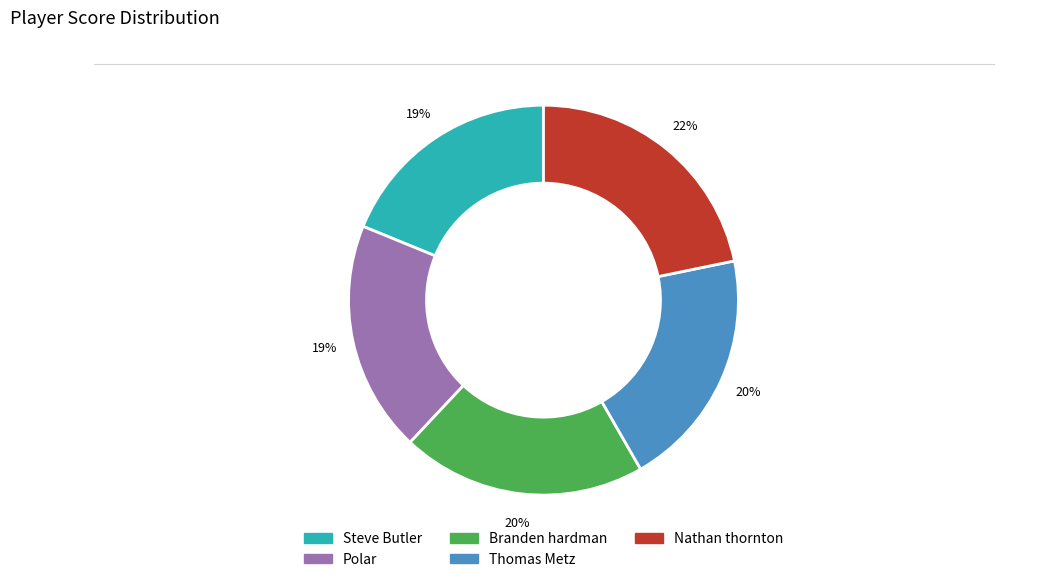

True or false: Polar accounts for 19% of the total.

True